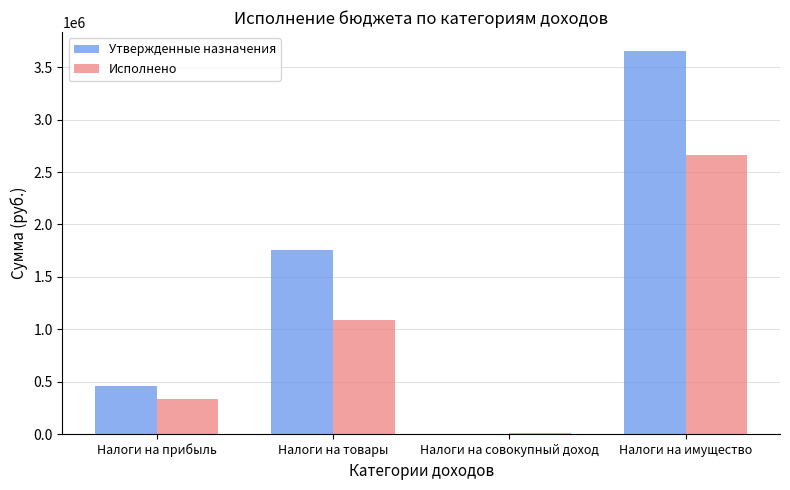

Between Налоги на совокупный доход and Налоги на имущество, which series saw the biggest shift?

Утвержденные назначения